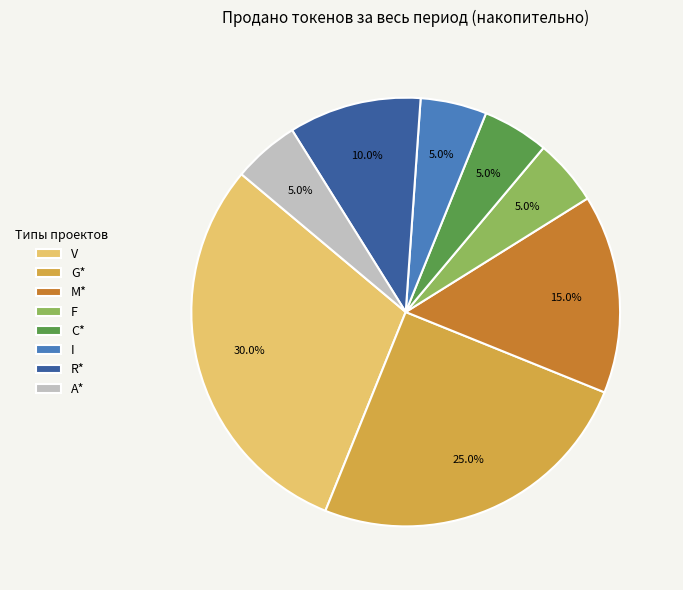

What is the largest slice in the pie chart?

V